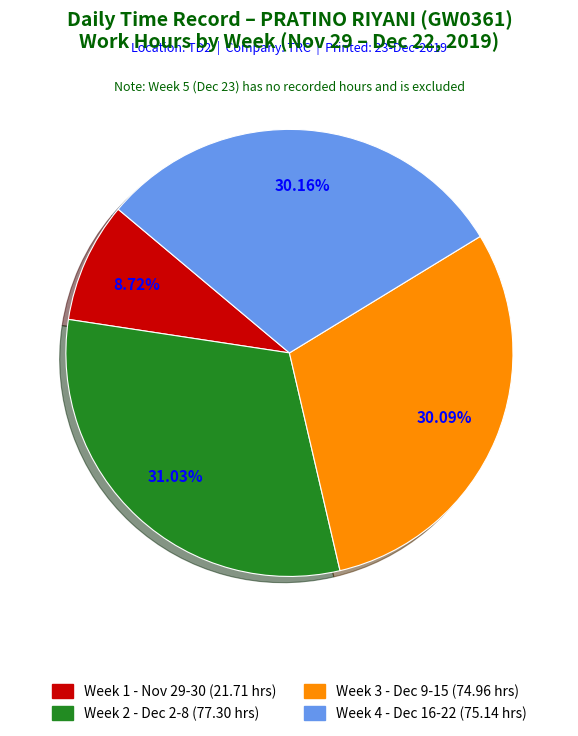

Is there a majority slice in this chart?

No